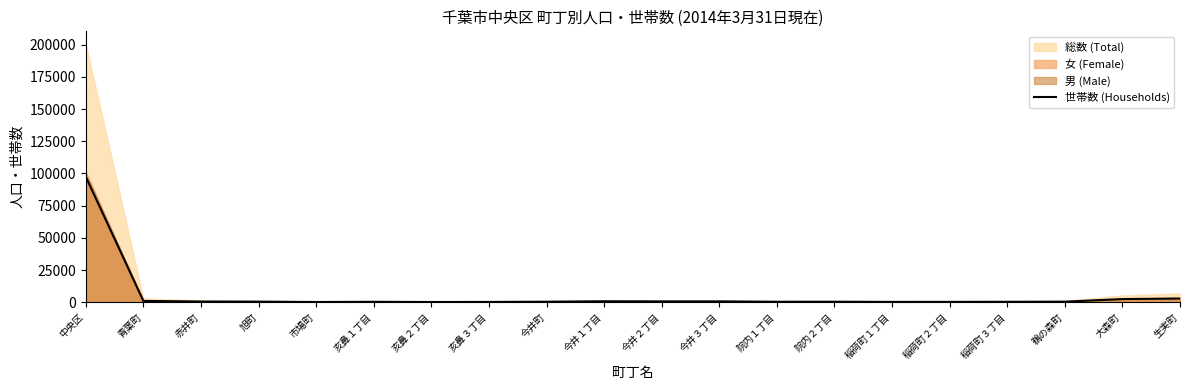

Is it true that the value at 鵜の森町 is 643?

False